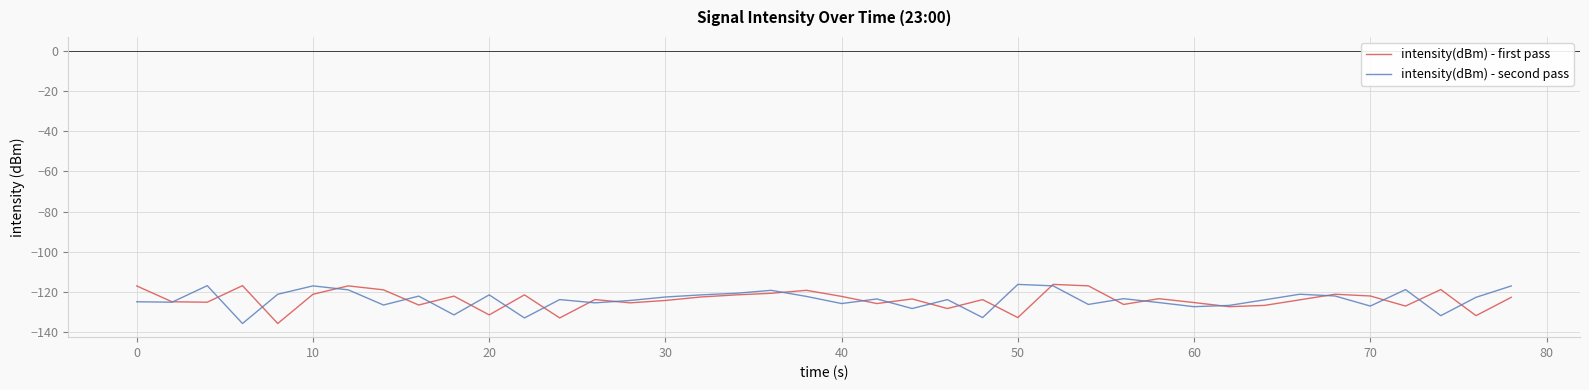

What is the smallest value displayed?

-135.7